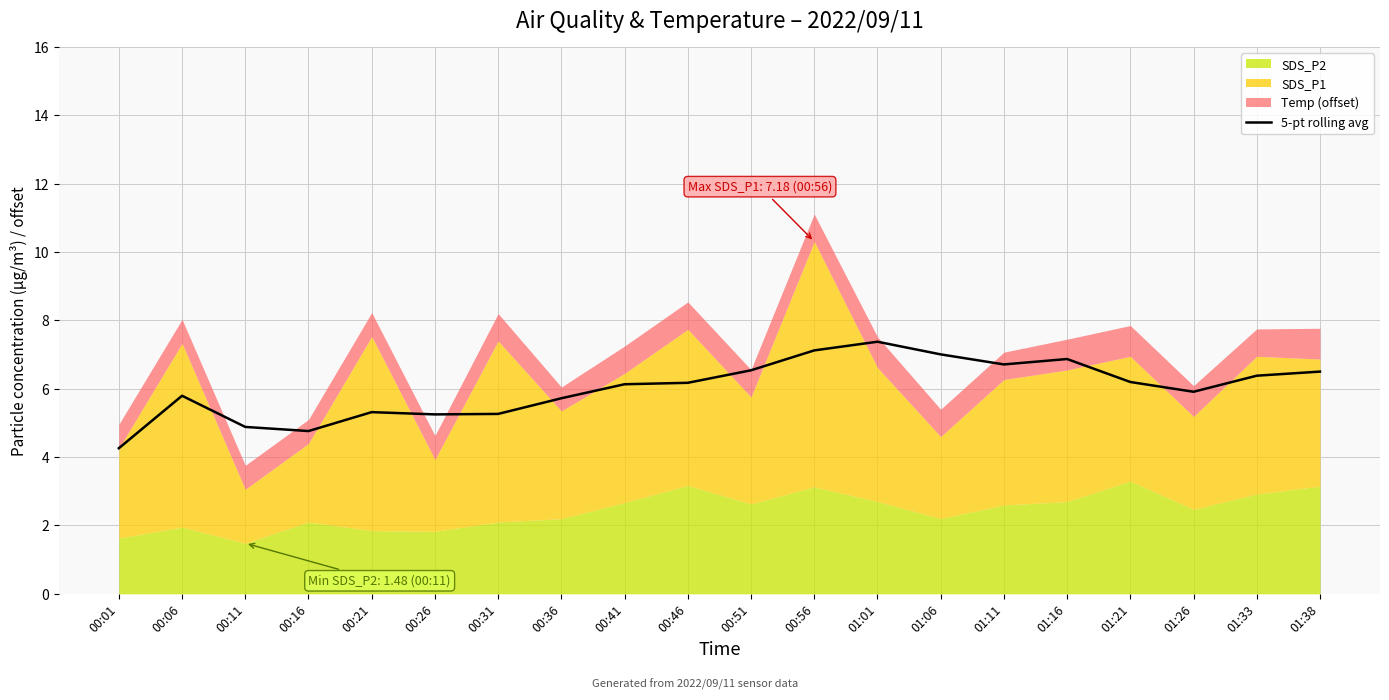

Between 00:06 and 01:21, which is larger?

01:21